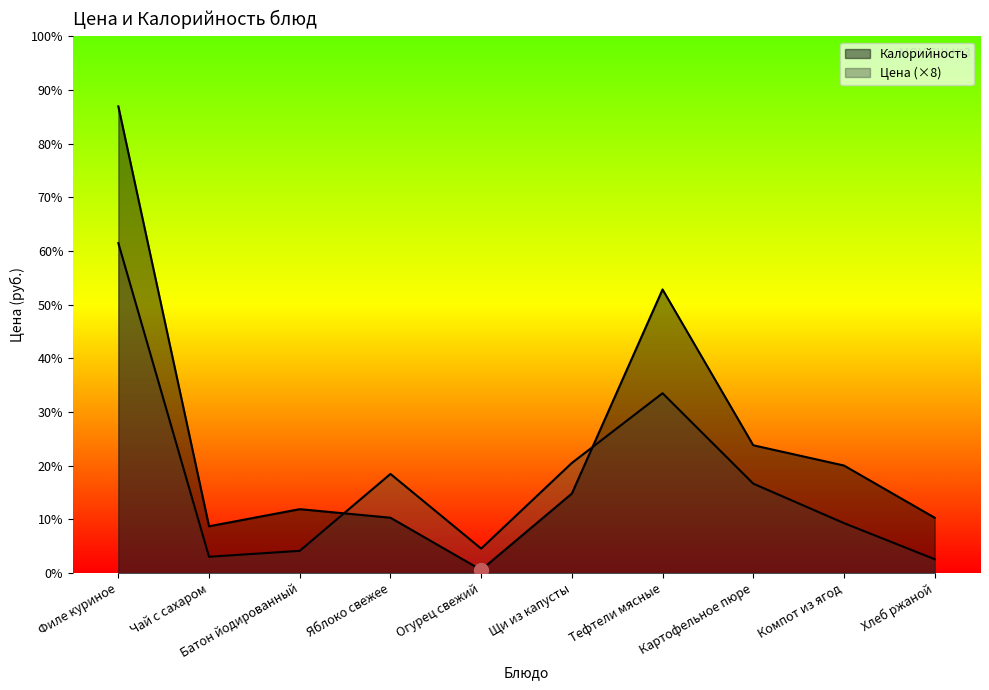

The Калорийность series shows 164.0 at Картофельное пюре. True or false?

True